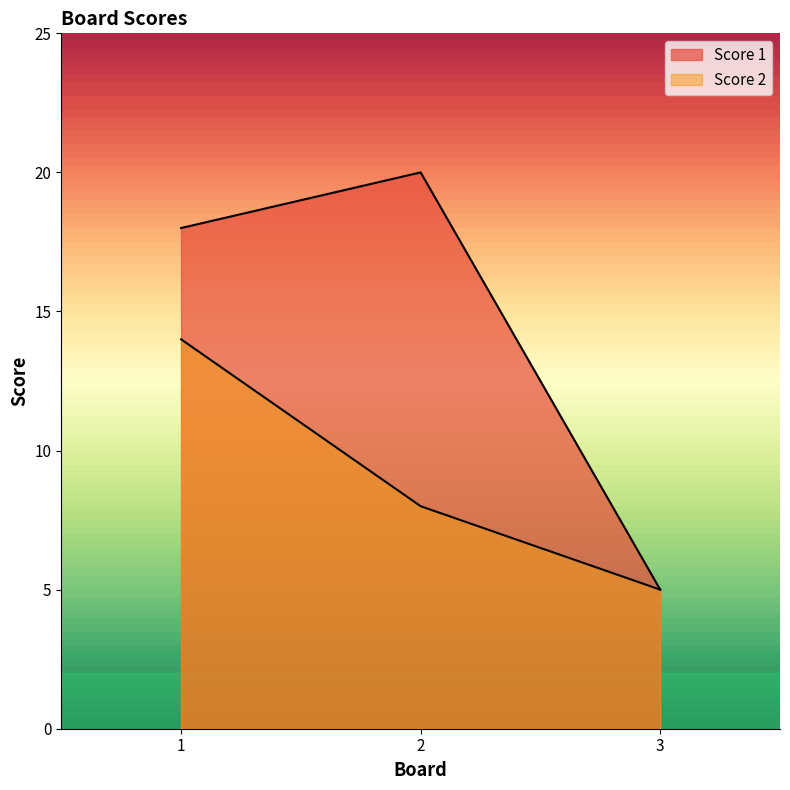

What are all the series names shown in the legend?

Score 1, Score 2